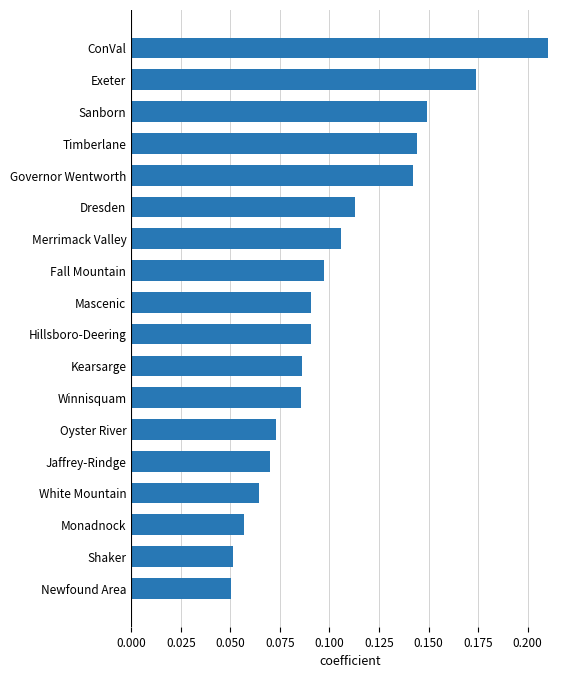

Count the values in the range 0 to 1.

18